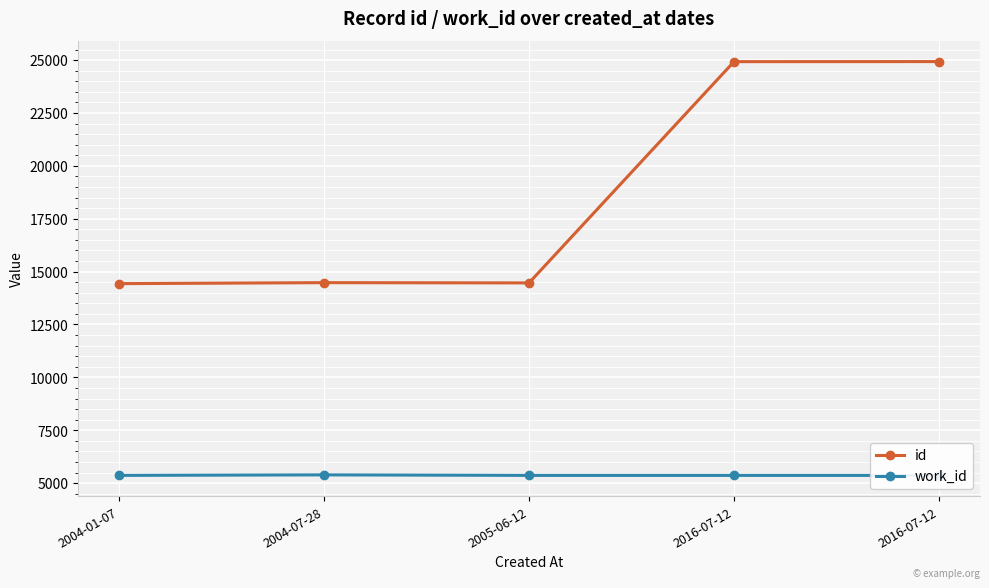

Rank the series by their maximum value, from lowest to highest.

work_id, id